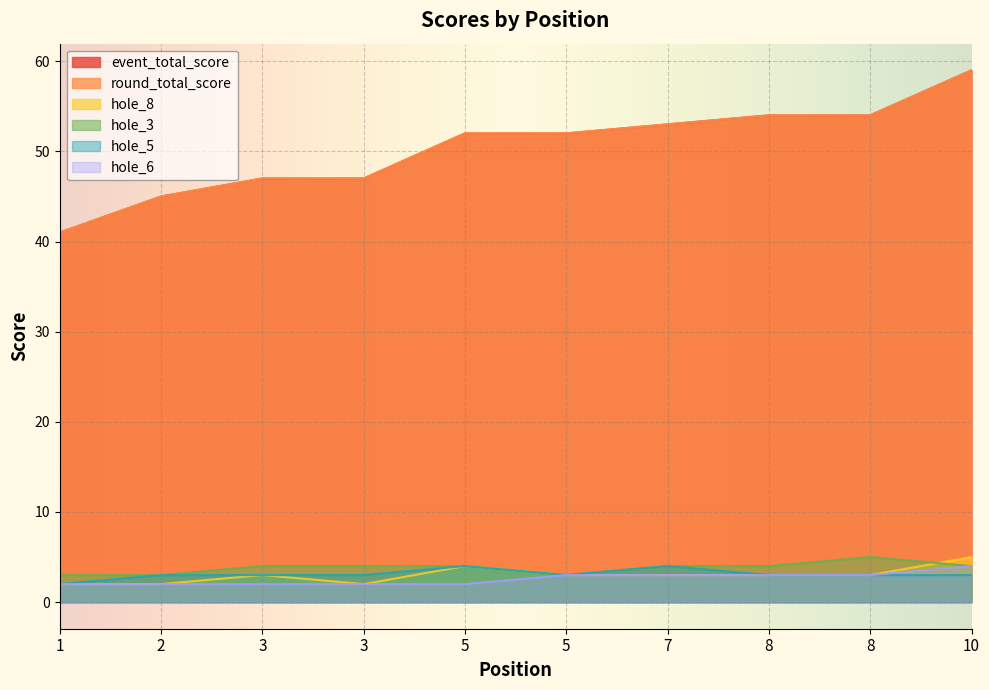

Which series has the largest total across all categories?

event_total_score